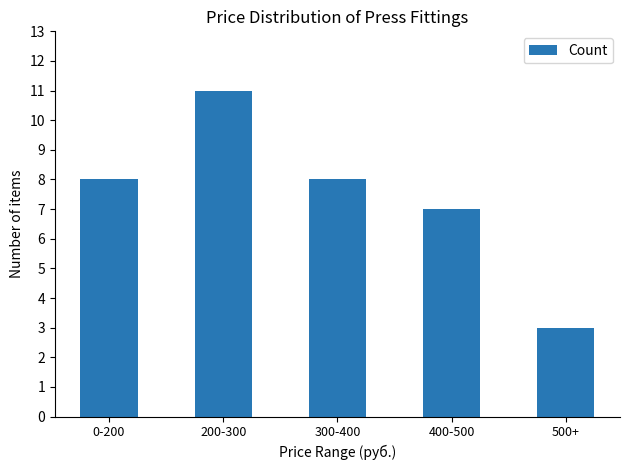

What is the sum of all values?

37